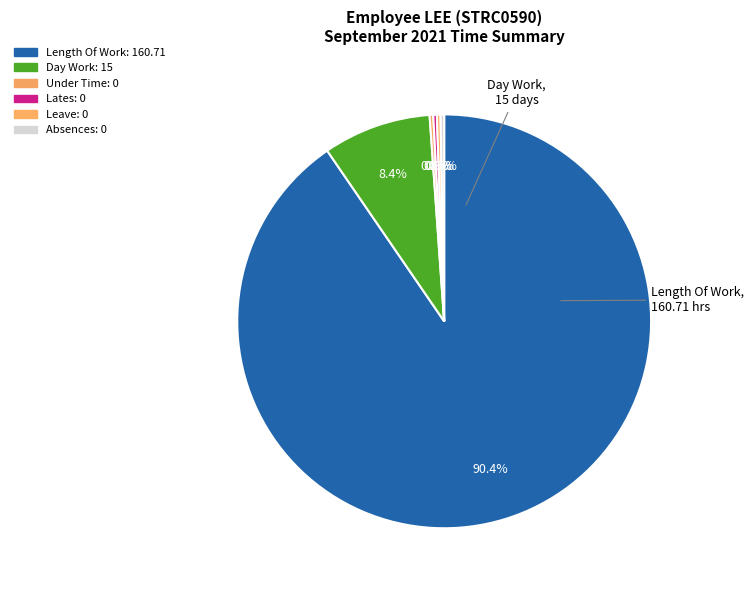

How many segments does this pie chart have?

6